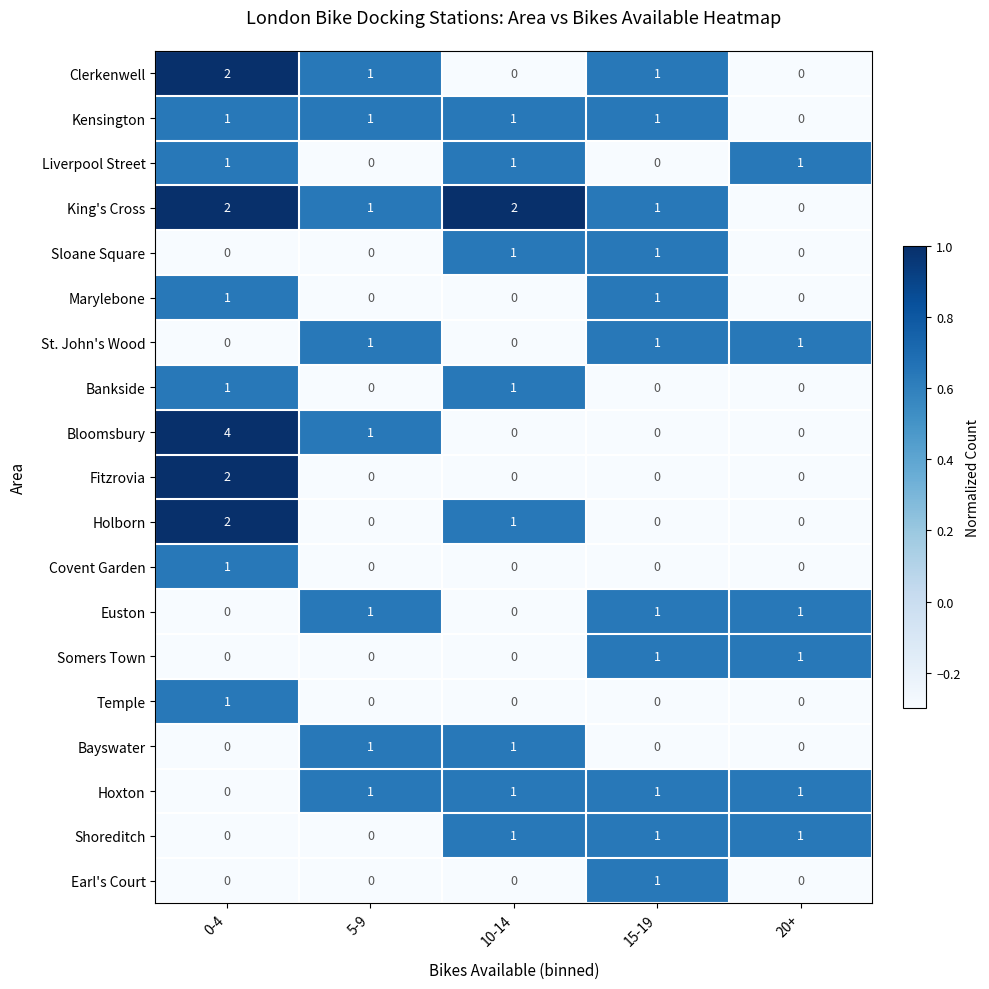

Count the St. John's Wood values in the range 0 to 1.

5